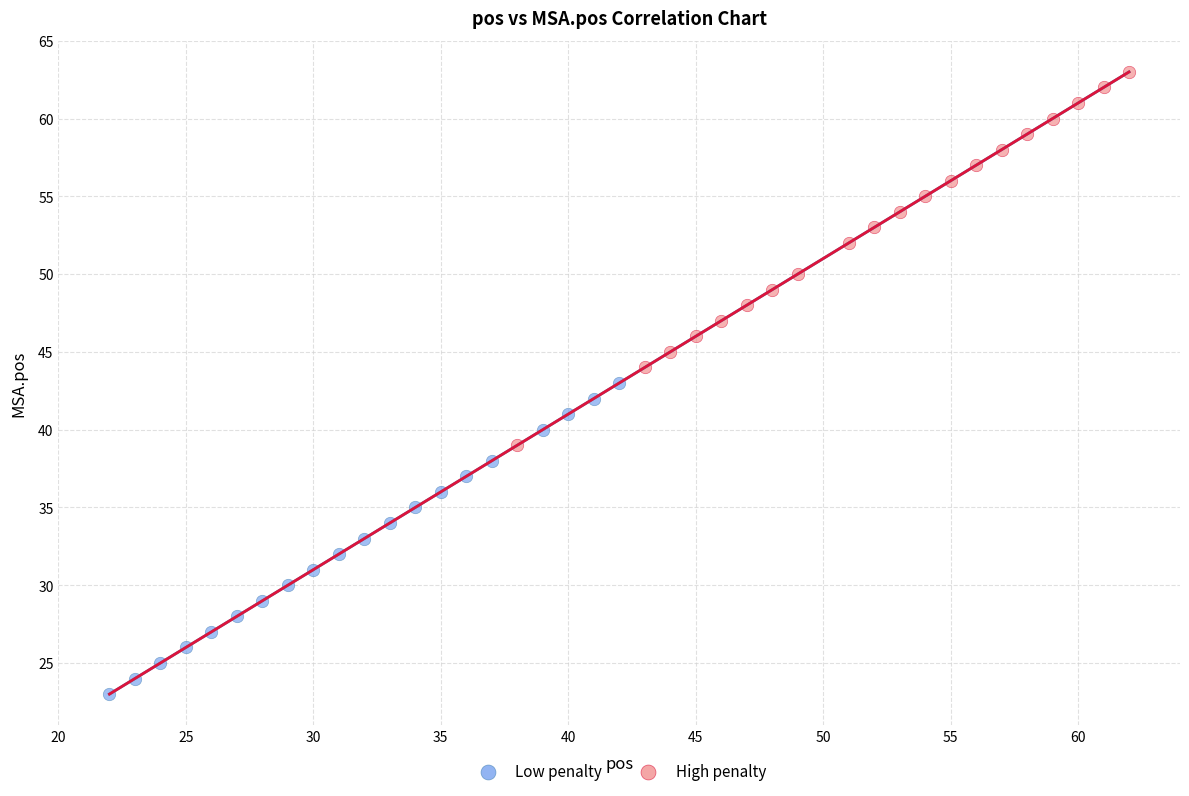

Which series reaches the maximum Y coordinate?

High penalty